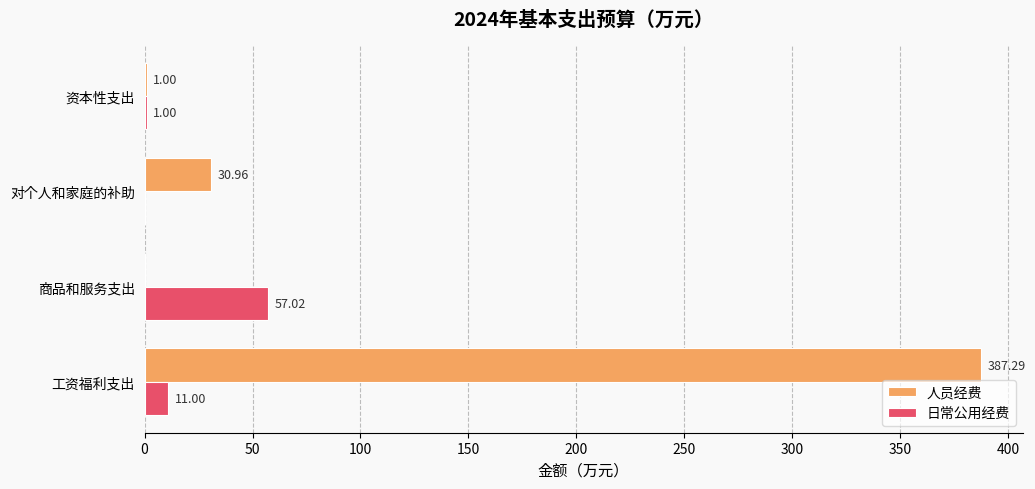

Where is 人员经费 nearest to the value 193?

对个人和家庭的补助